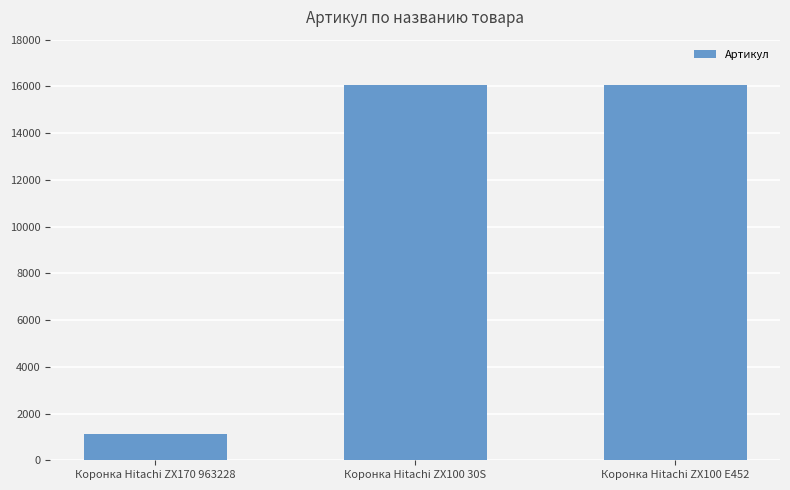

What is the maximum value shown in the chart?

16073